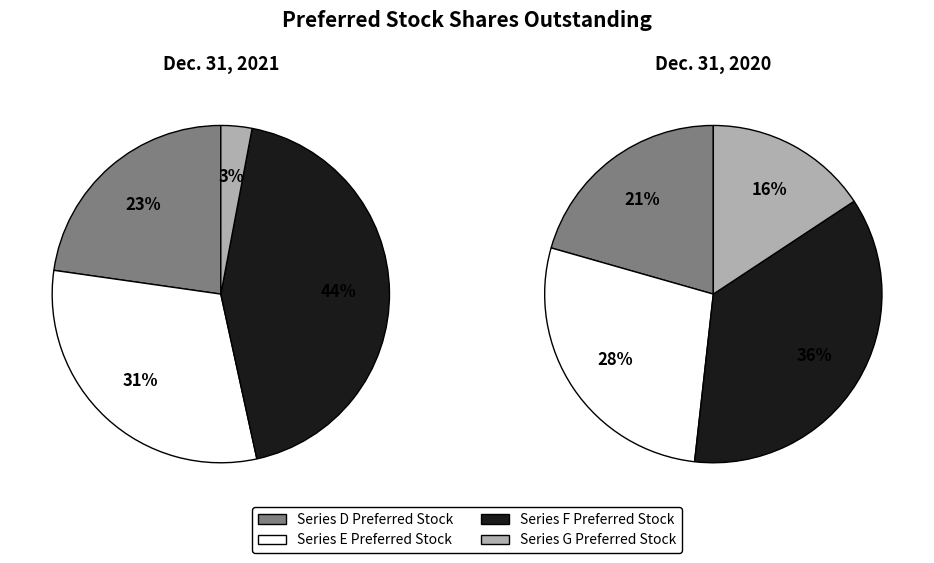

Do Series G Preferred Stock and Series E Preferred Stock together represent more than half of the pie?

No